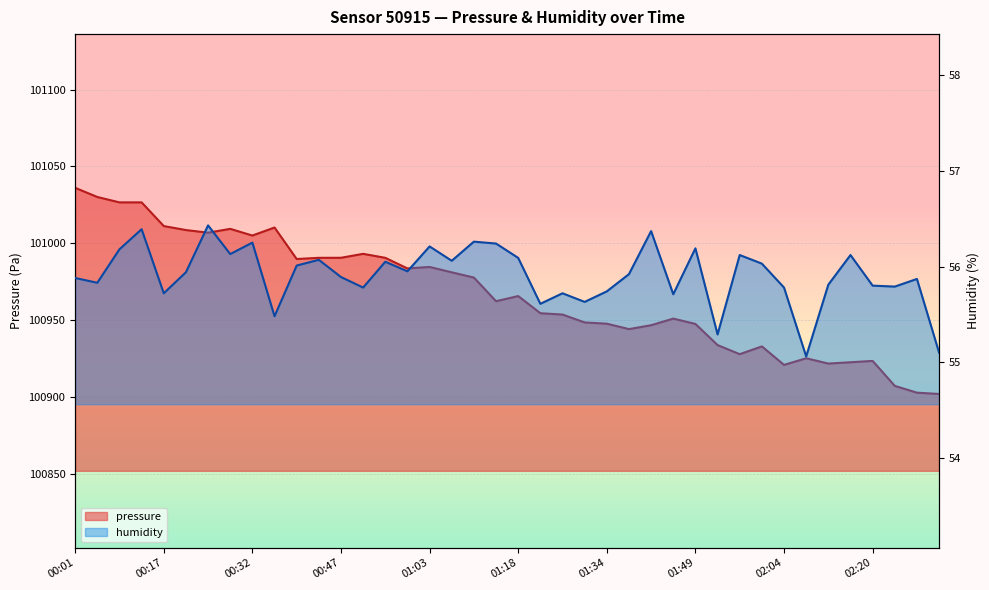

What is the label of the 7th point from the left?

00:24